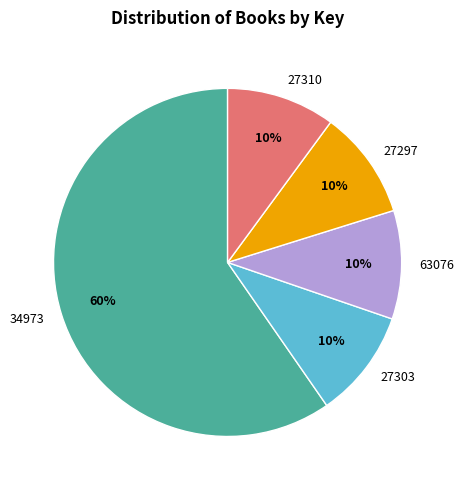

Is there any slice that represents more than half of the pie?

Yes